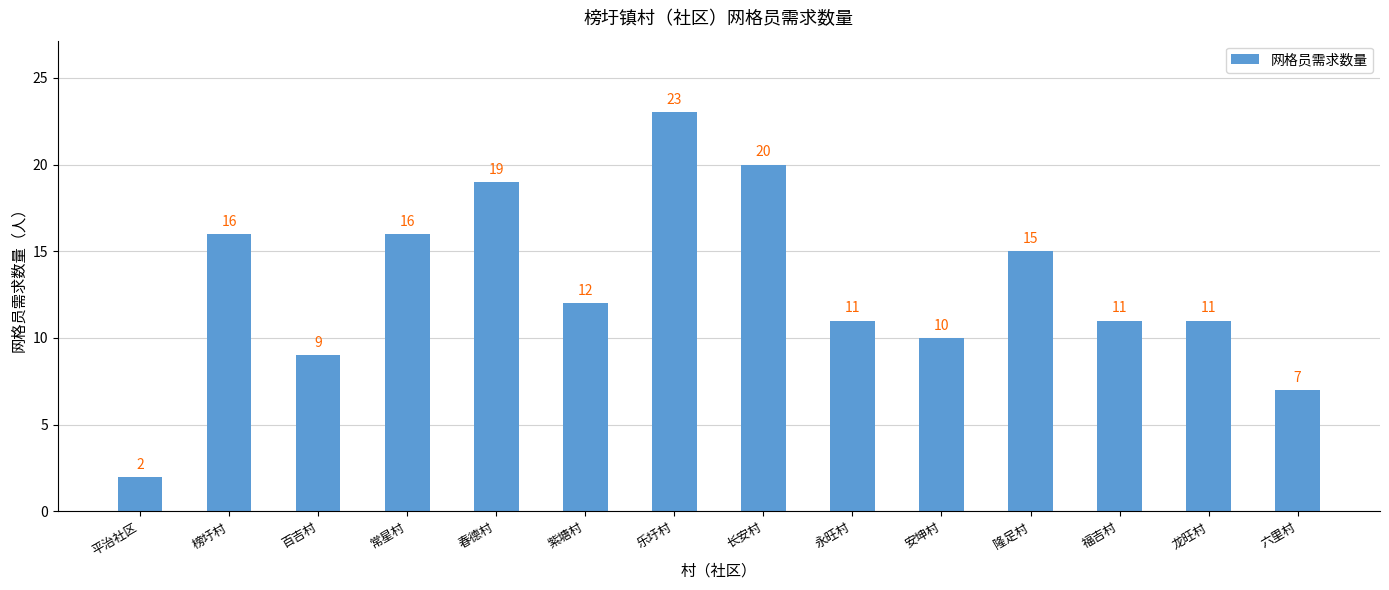

What is the sum of all values?

182